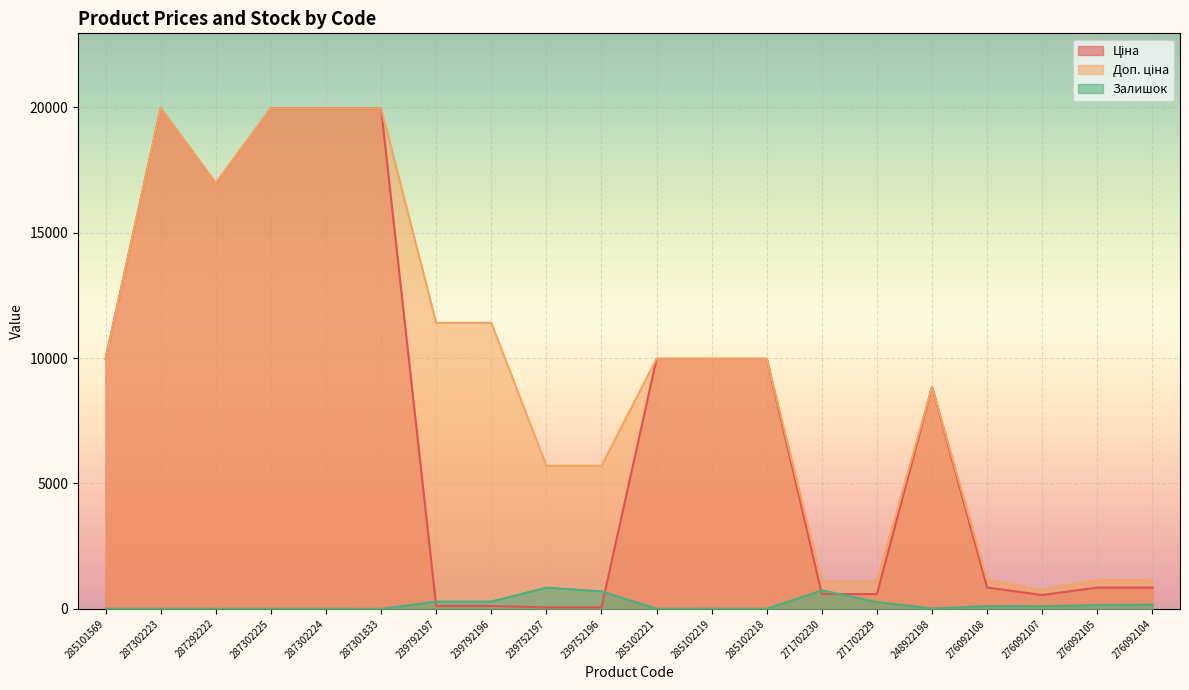

What is the total value across all series at 287302225?

39933.3